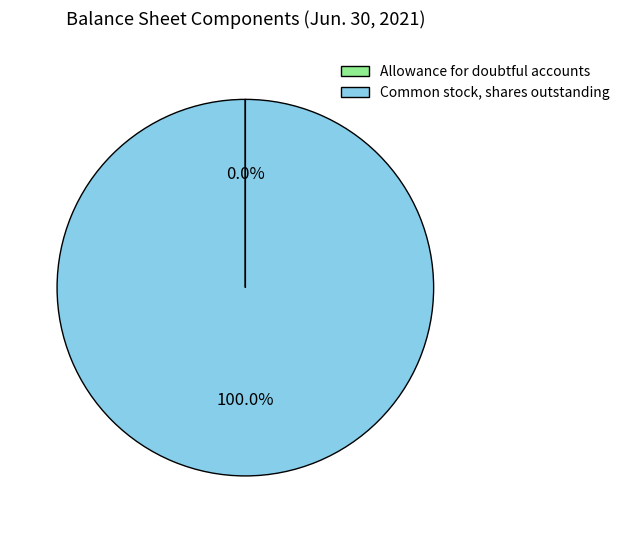

Which slice represents more than half of the pie?

Common stock, shares outstanding